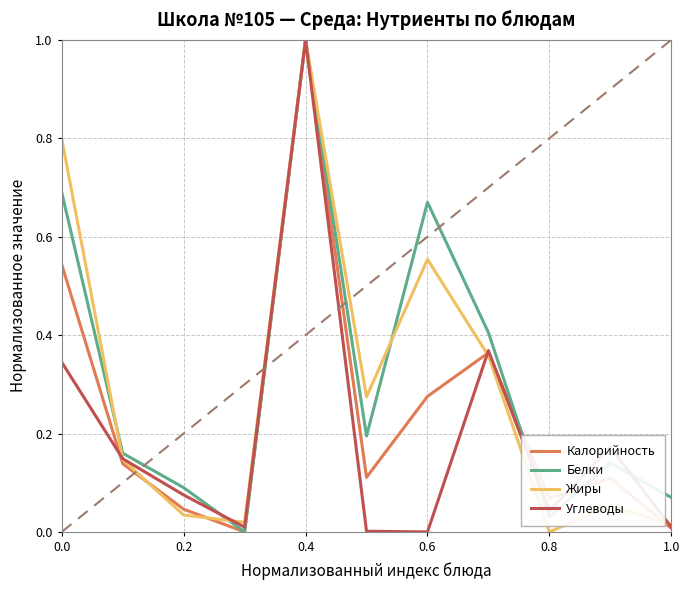

What is the maximum value for Калорийность?

1.0